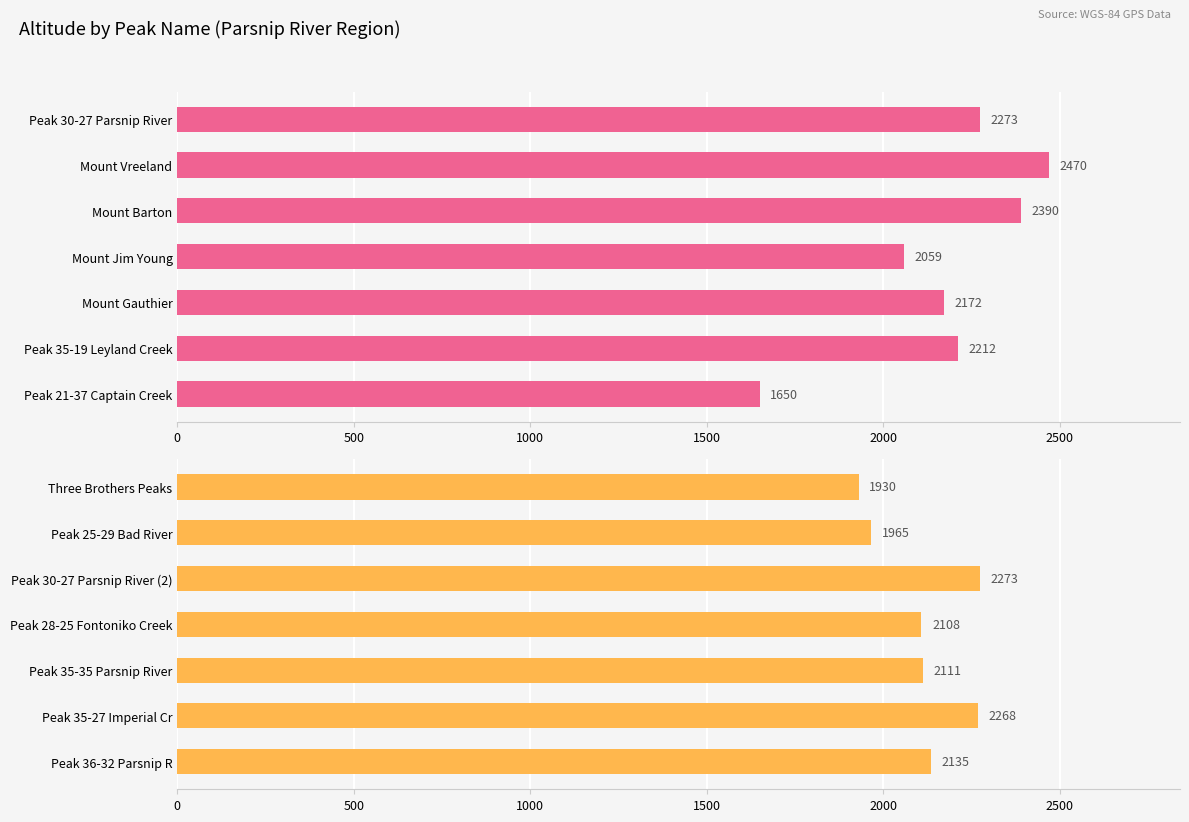

Between Peak 25-29 Bad River and Three Brothers Peaks, which is larger?

Peak 25-29 Bad River